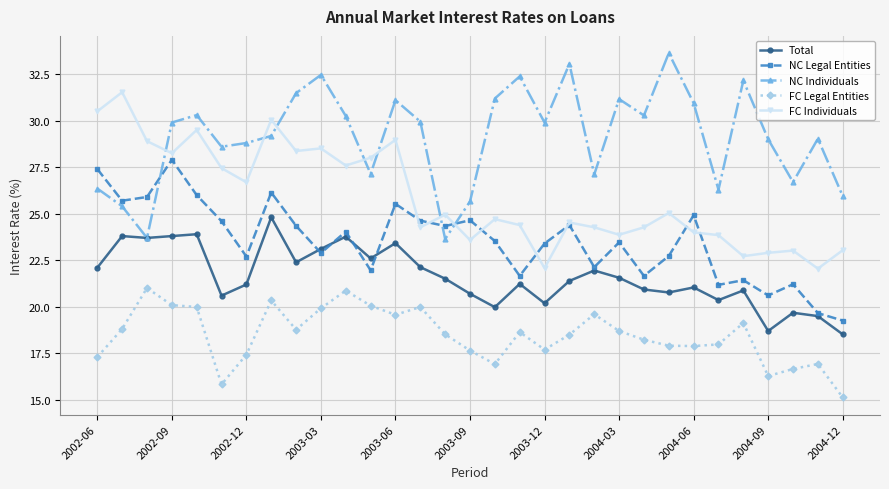

How many series are shown in this chart?

5